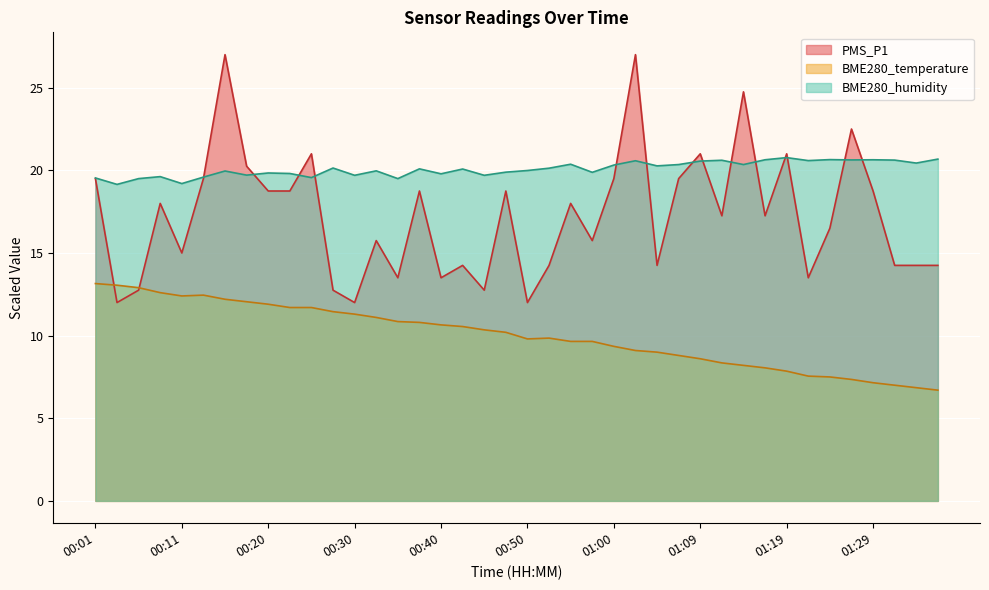

What value does the PMS_P1 series have at 00:42?

14.2